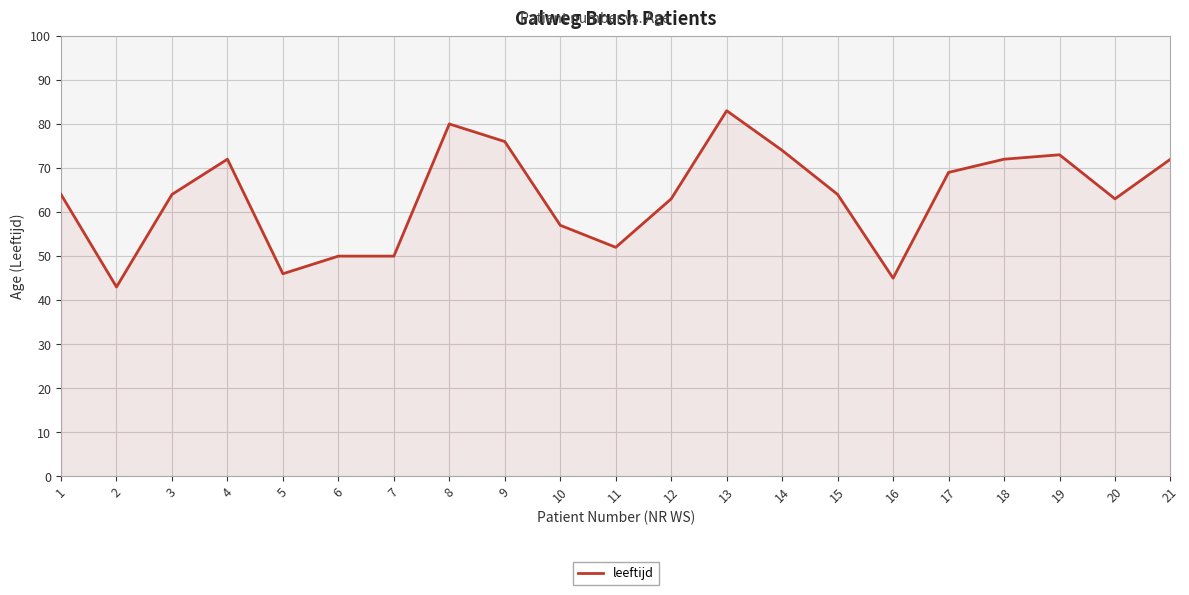

At which category does the data reach its first local valley?

2